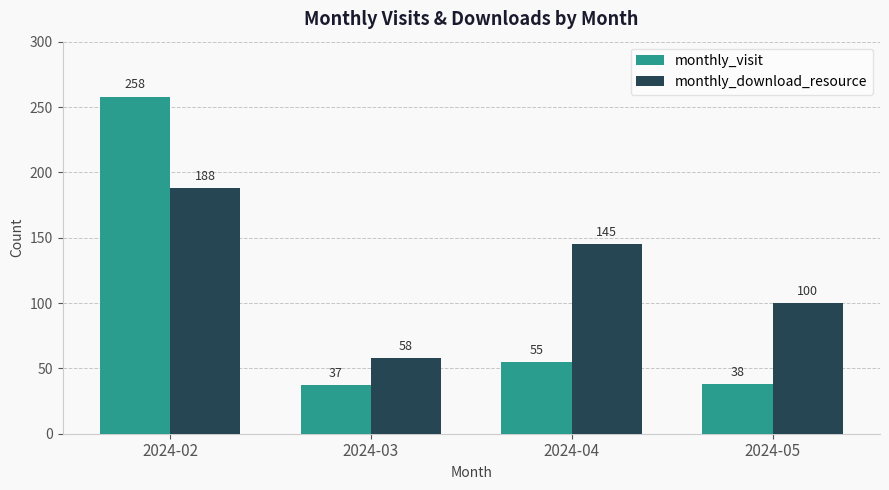

What is the spread (max minus min) of values at 2024-03?

21